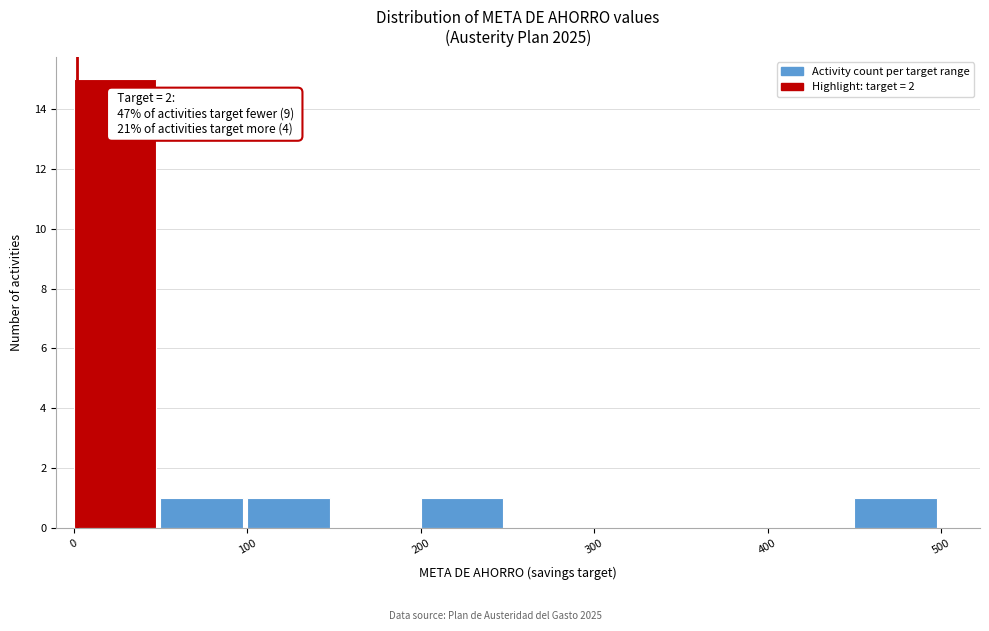

Over which range of the x-axis is the bar tallest?

0 to 50